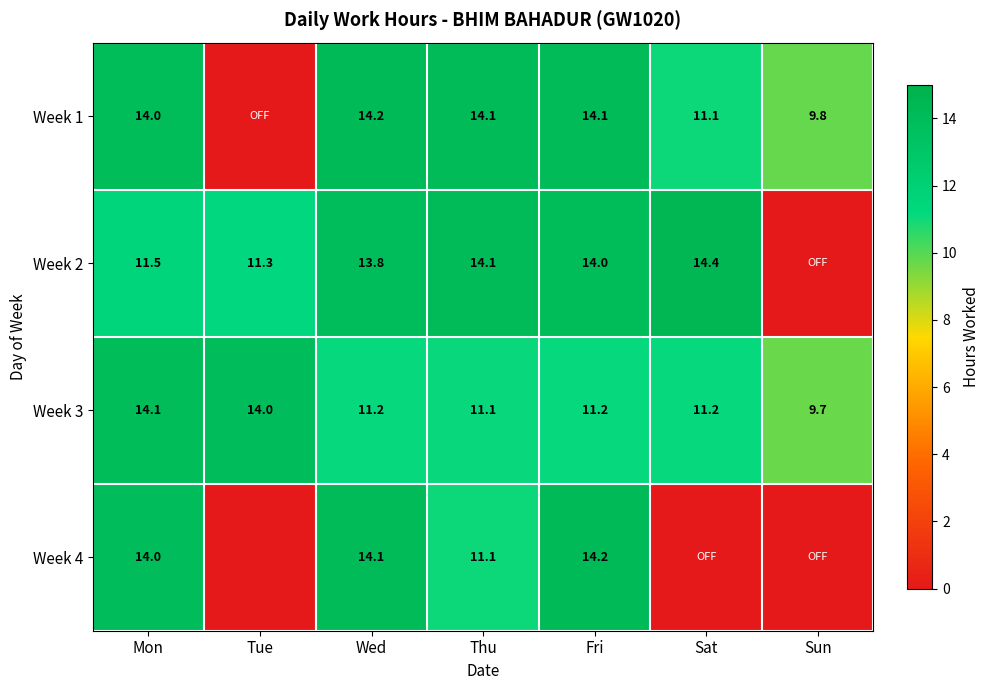

At which label does Week 3 first exceed 11?

Mon